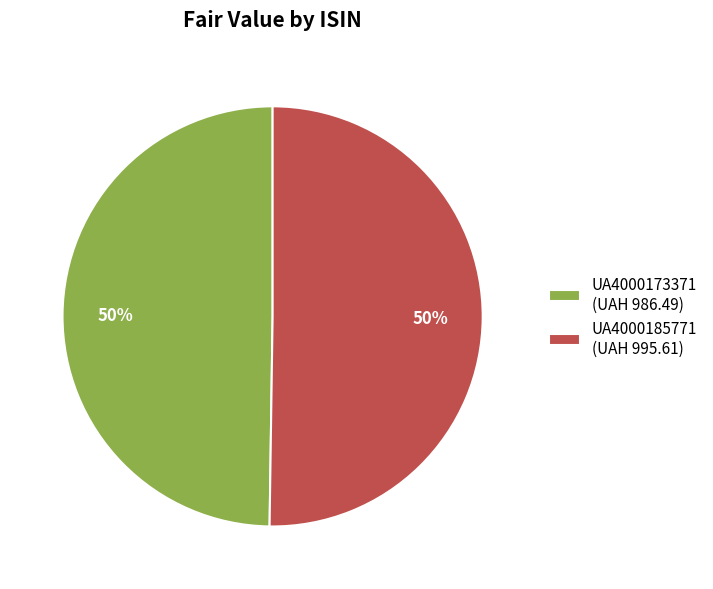

What percentage is the UA4000185771 slice, to the nearest percent?

50%